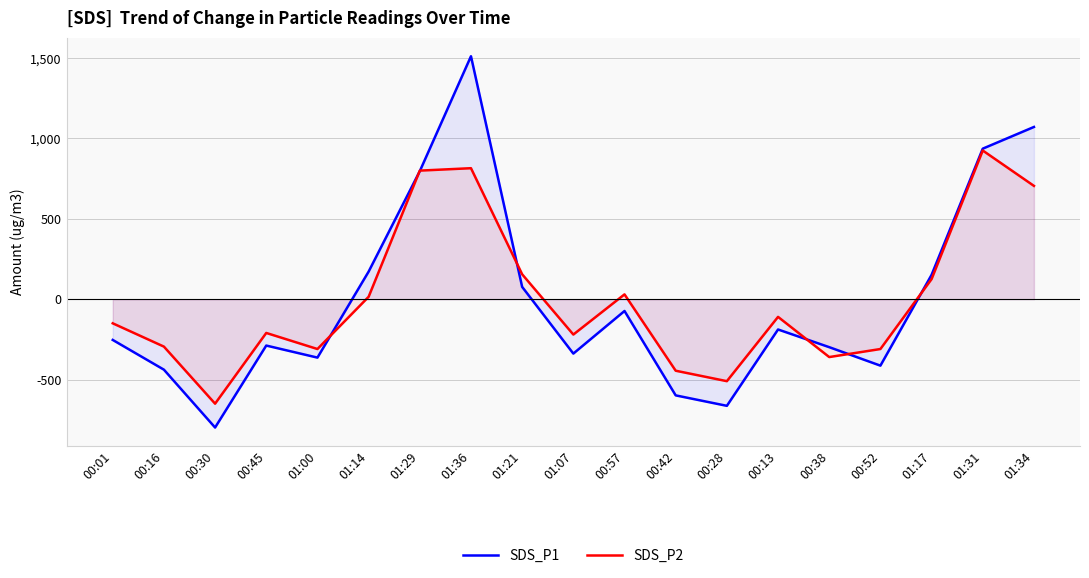

Where is SDS_P1 nearest to the value 356?

01:14